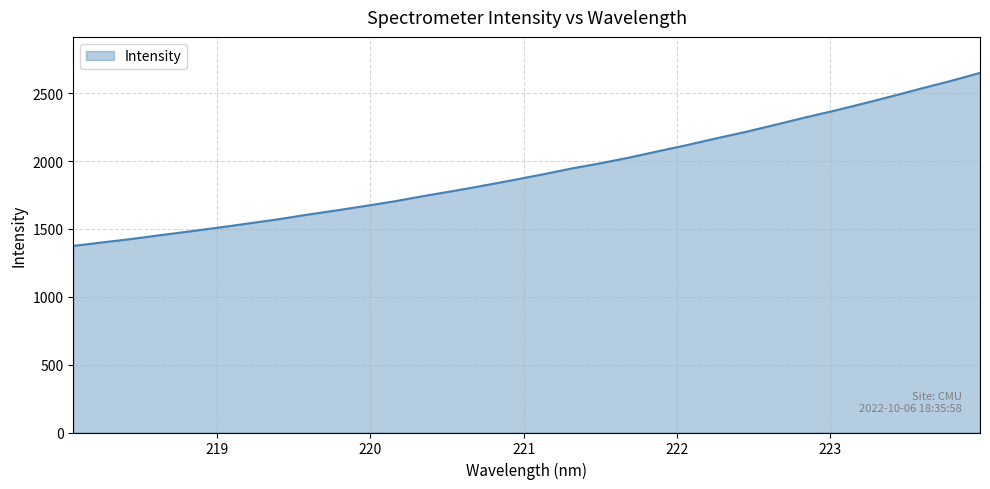

What is the greatest value displayed?

2650.2